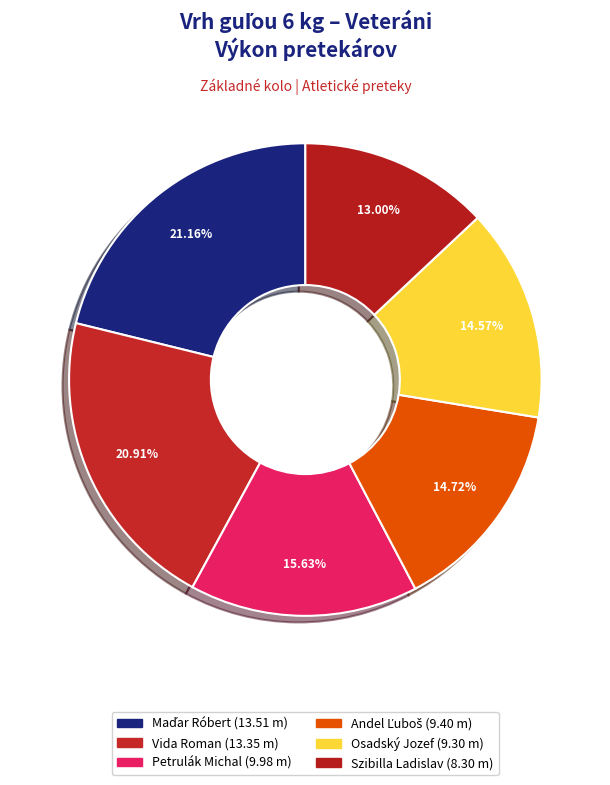

Count the number of slices in the pie.

6